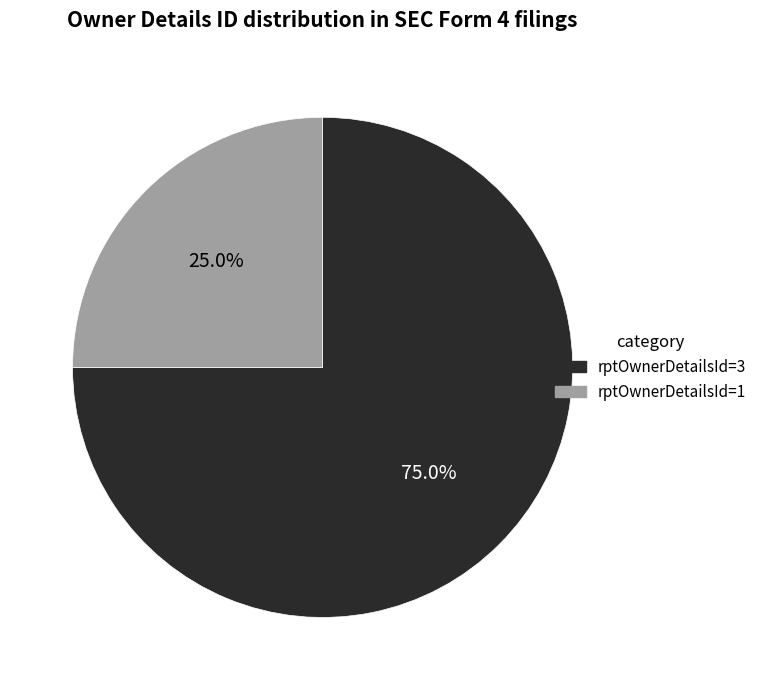

True or false: rptOwnerDetailsId=3 accounts for 90% of the total.

False